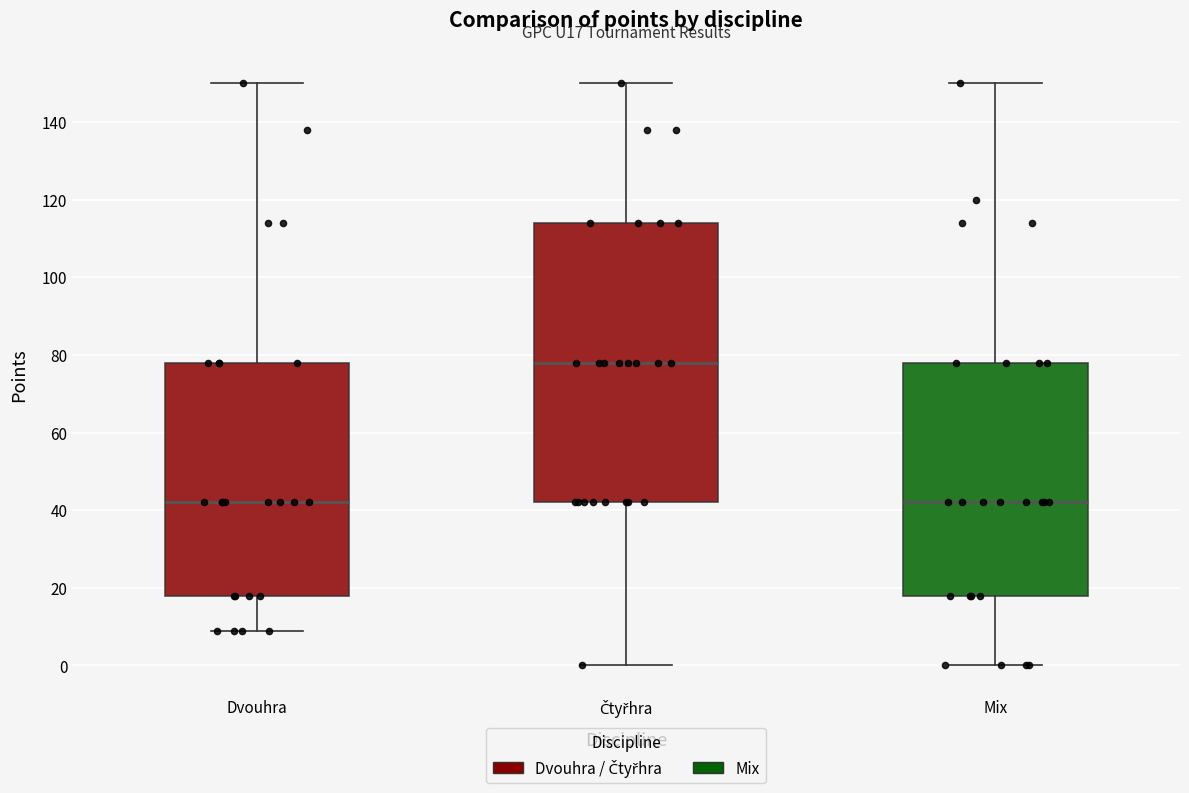

Reading left to right, read every box against the y-axis: the position of its median line, the range the box covers, and the ends of its whiskers. The values are not printed on the chart, so give them approximately, as read against the axis.

Dvouhra: median 42, box 18 to 78, whiskers 10 to 150
Čtyřhra: median 78, box 42 to 114, whiskers 0 to 150
Mix: median 42, box 18 to 78, whiskers 0 to 150